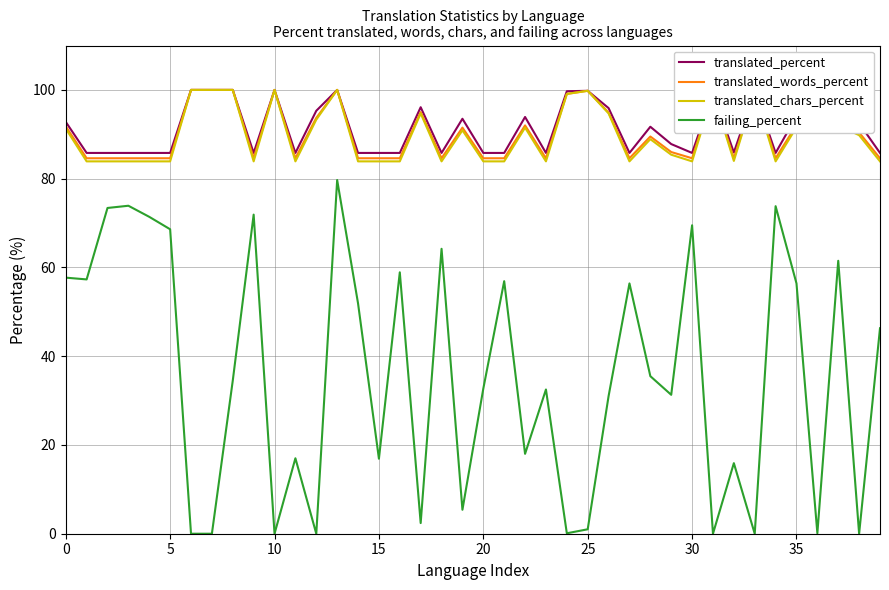

Which series has the largest total across all categories?

translated_percent